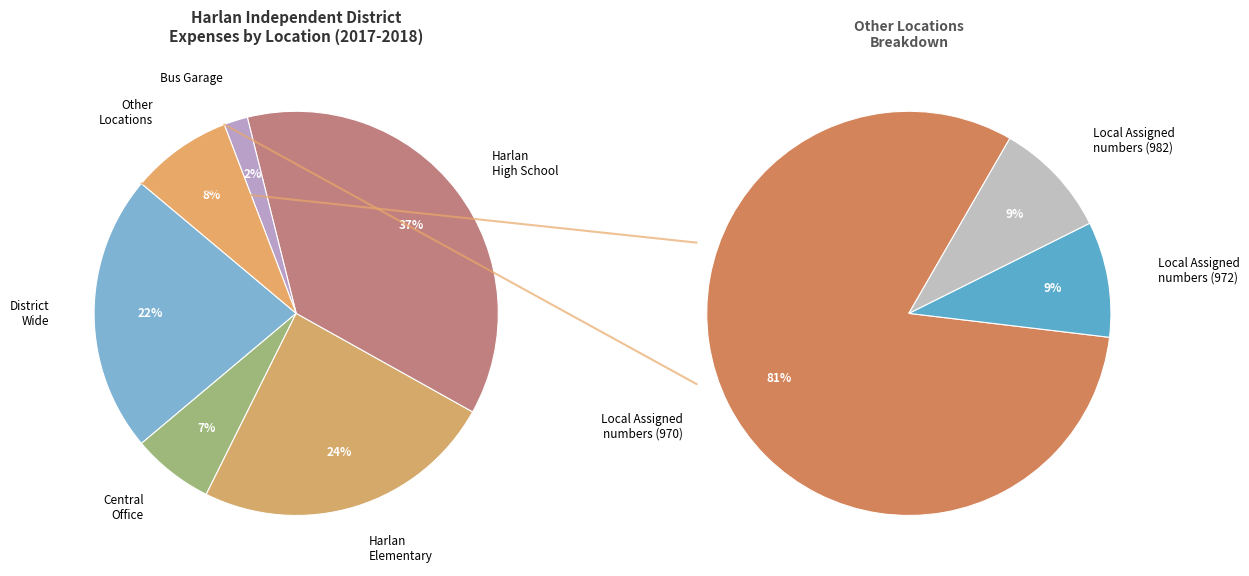

Does Family Resource/Youth Service Center account for over 50% of the chart?

No